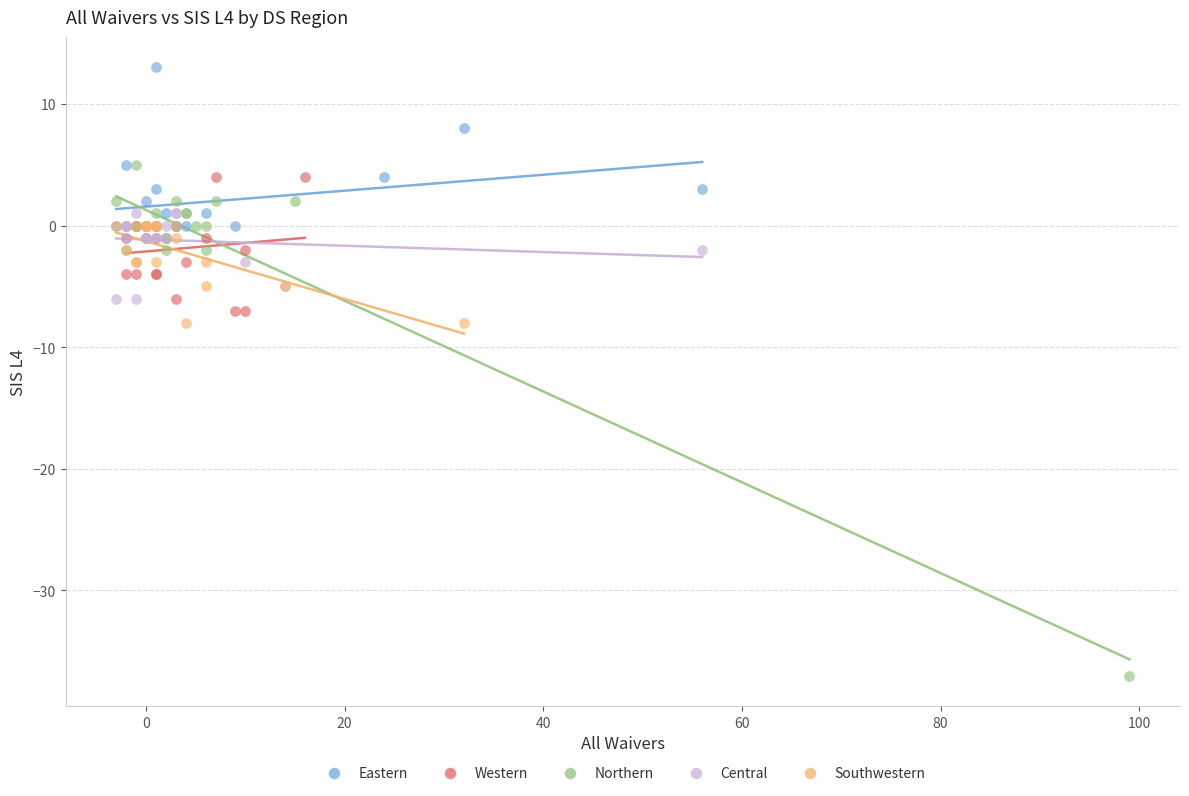

Which series reaches the maximum Y coordinate?

Eastern